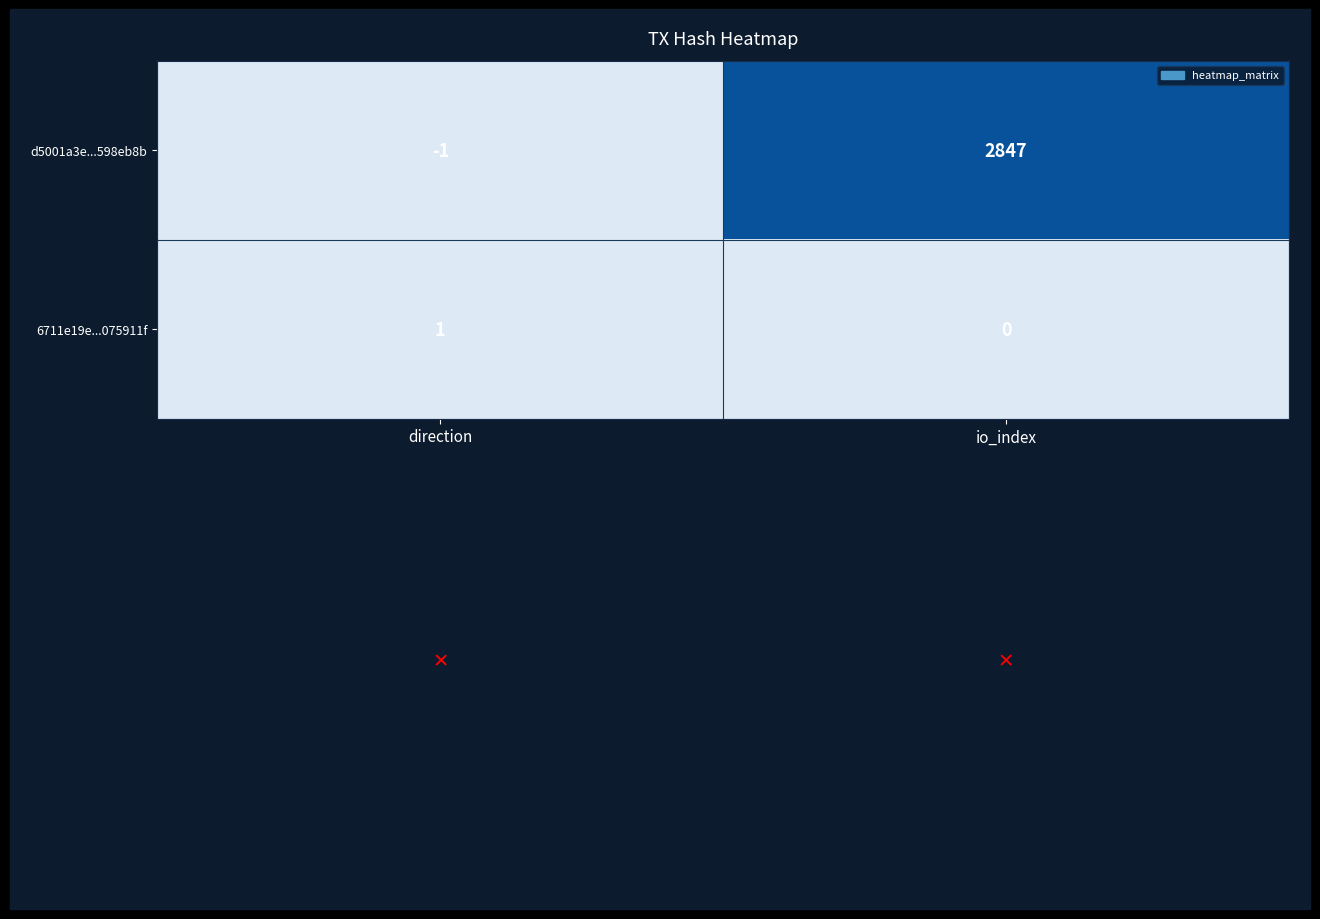

Which series has the largest total across all categories?

d5001a3e...598eb8b